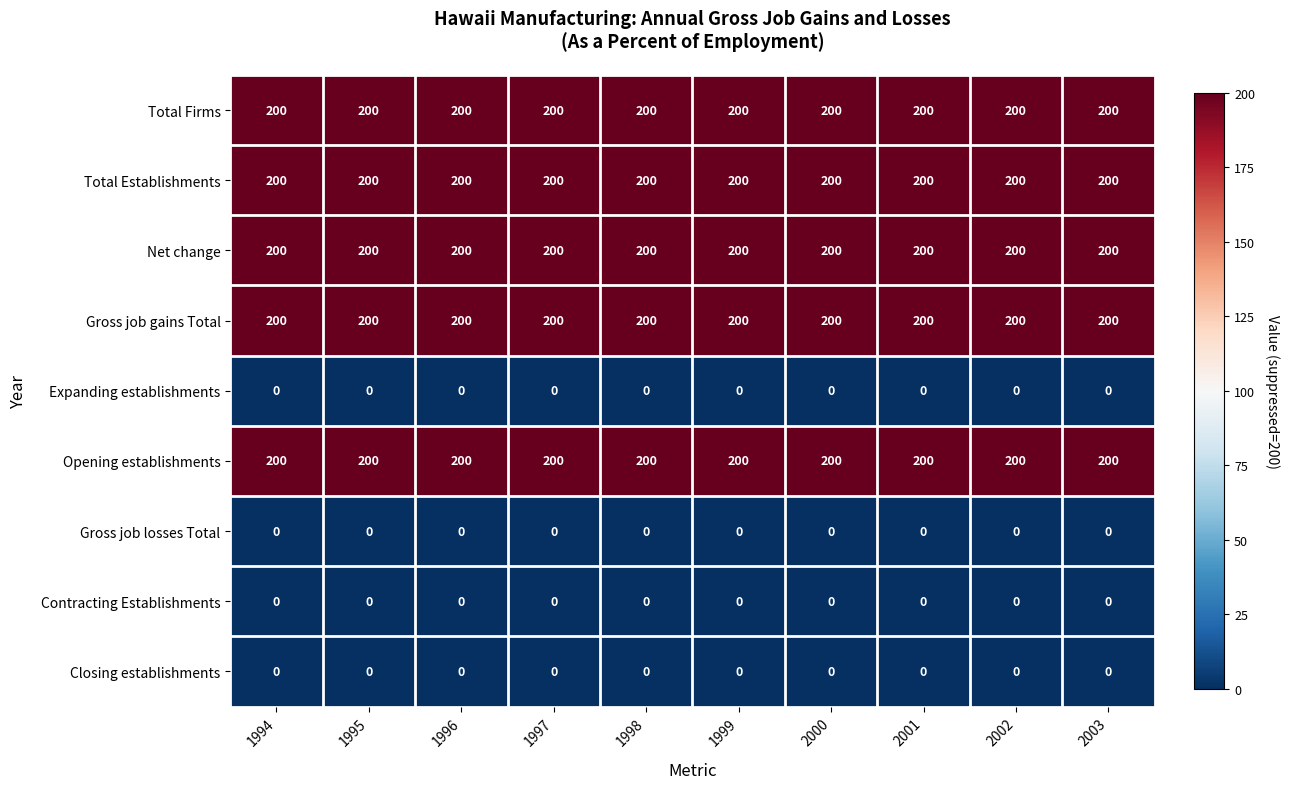

What is the spread (max minus min) of values at 1997?

200